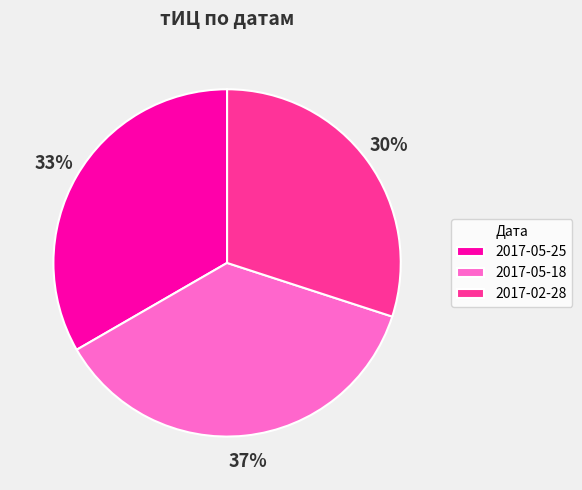

Is there a majority slice in this chart?

No